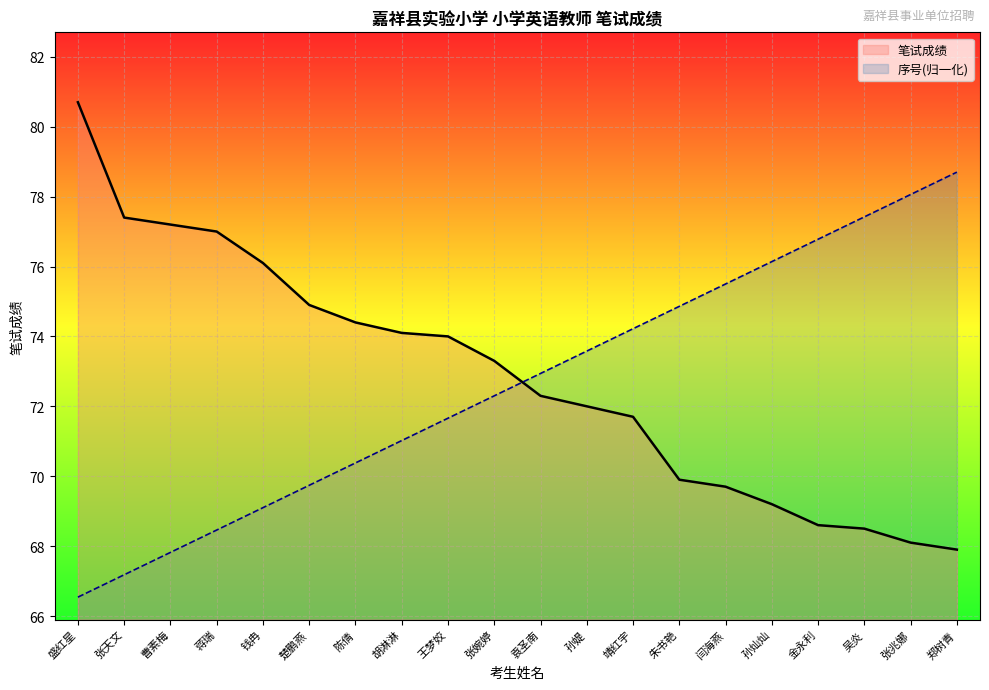

At which category is the sum across all series the highest?

盛红星